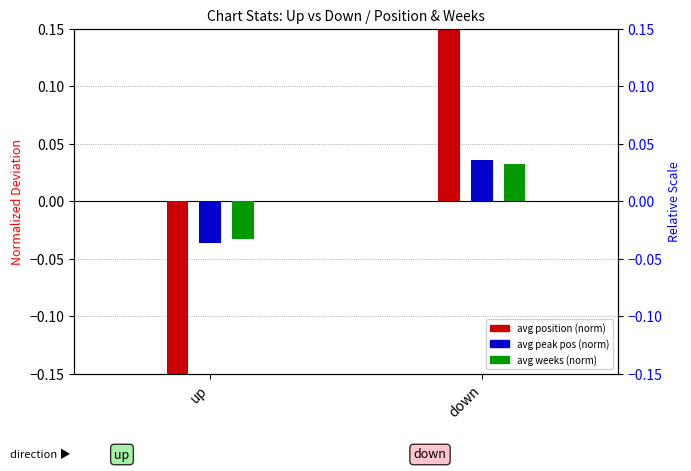

Between up and down, which is larger?

down